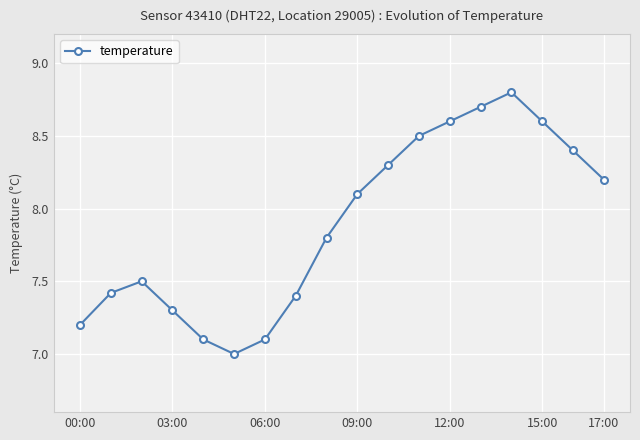

What is the difference between the second highest and second lowest values?

1.6